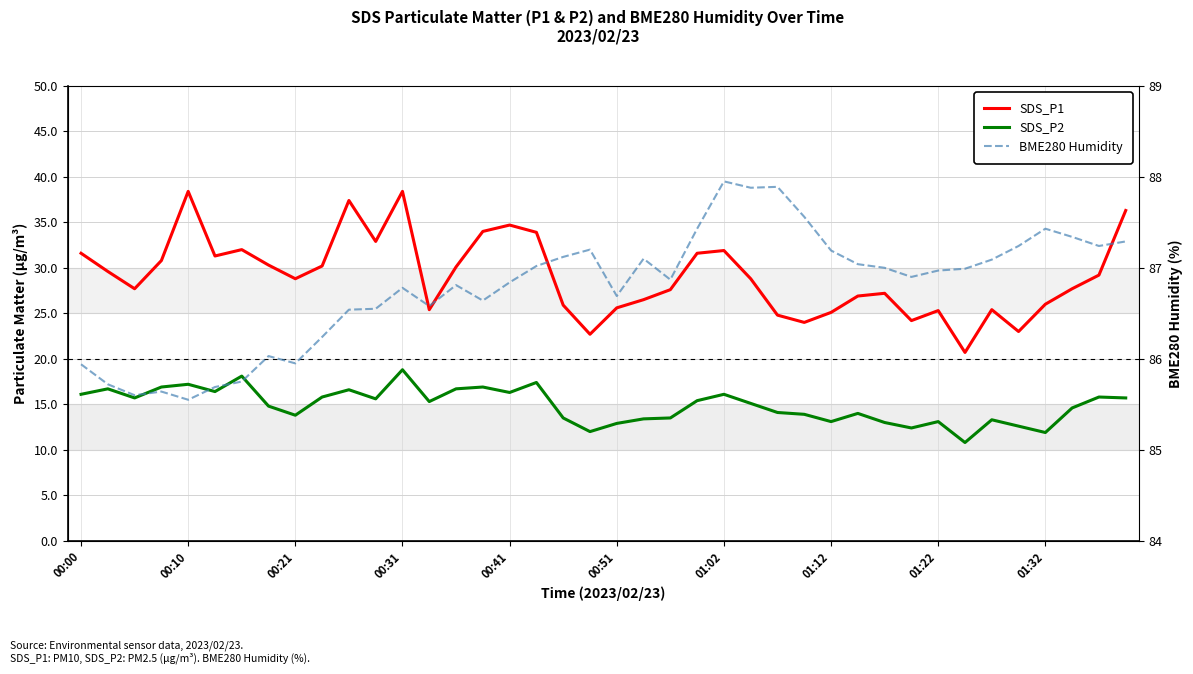

At which category is the sum across all series the highest?

00:31